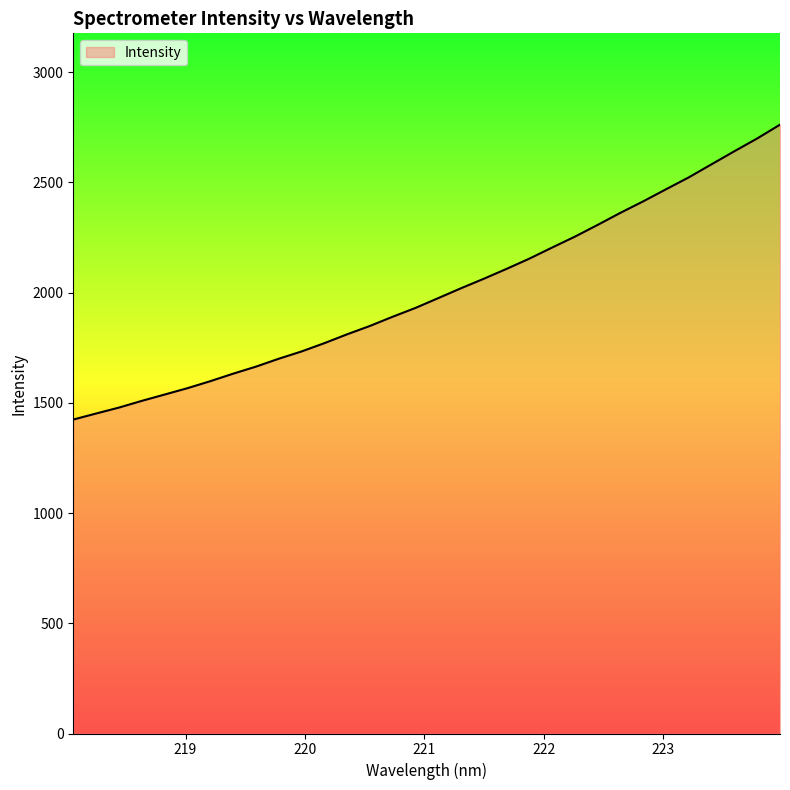

What is the greatest value displayed?

2761.9